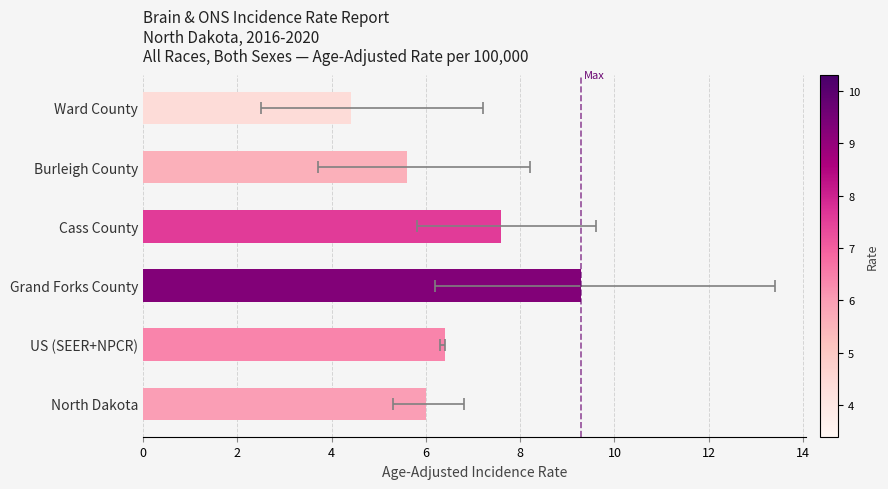

What value does the data have at North Dakota?

6.0